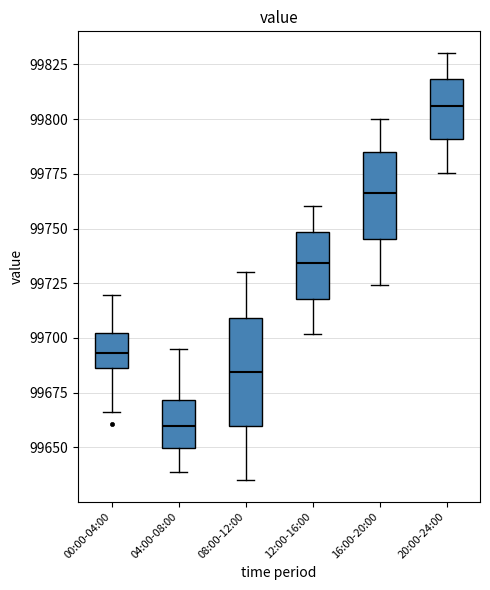

Where is the upper edge of the box for 16:00-20:00 on the y-axis? The values are not printed on the chart, so give them approximately, as read against the axis.

99785